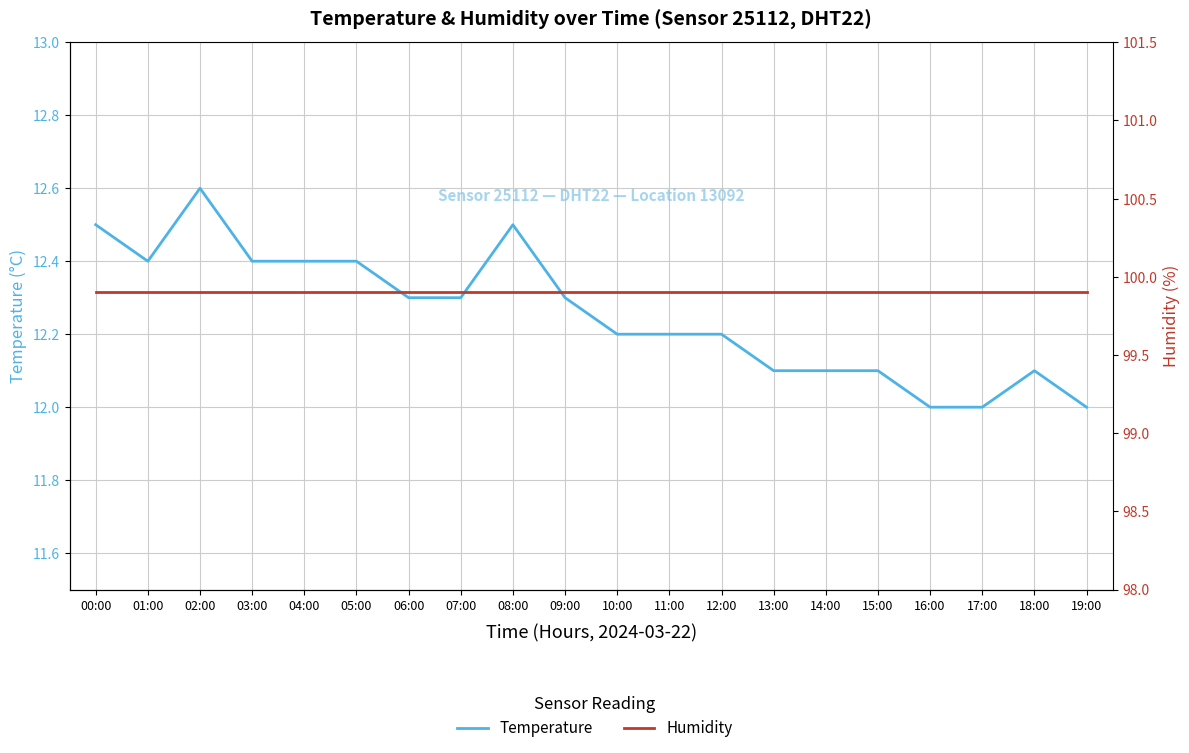

How many interior local peaks does the temperature series have?

3